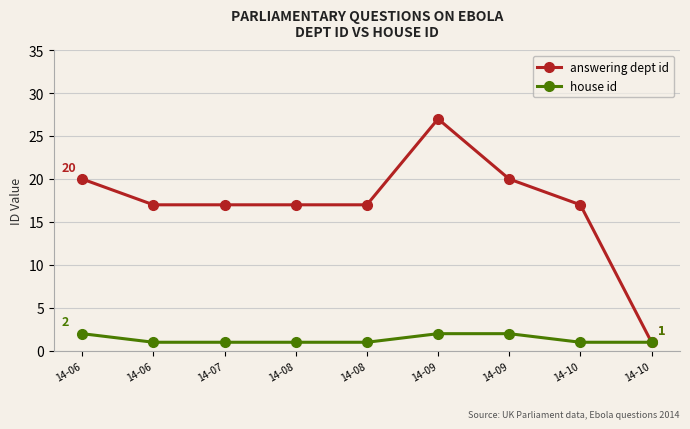

Rank the series by their maximum value, from lowest to highest.

house id, answering dept id